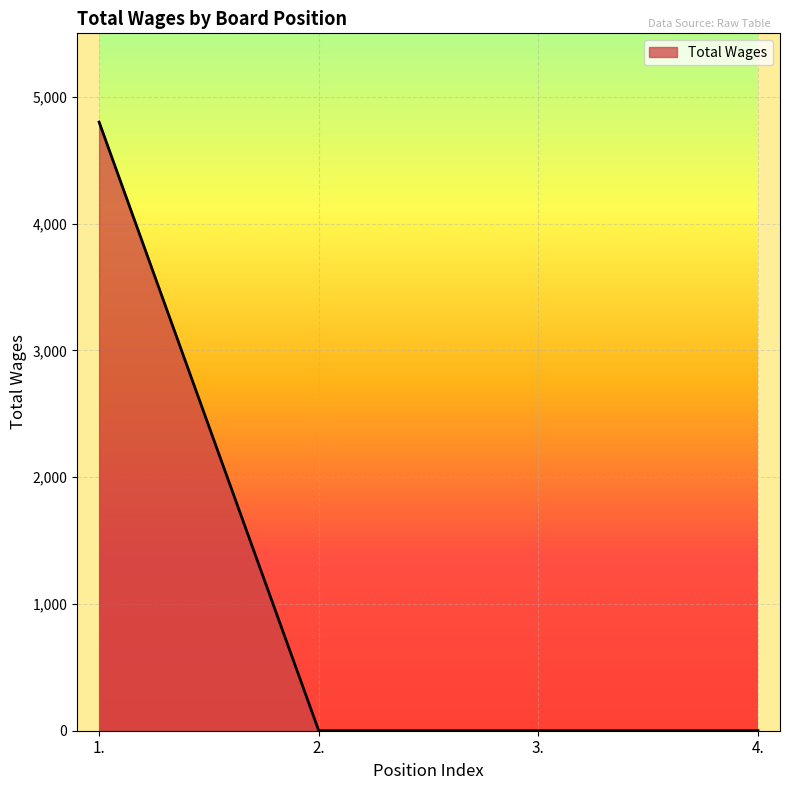

How many lines are shown in the chart?

1